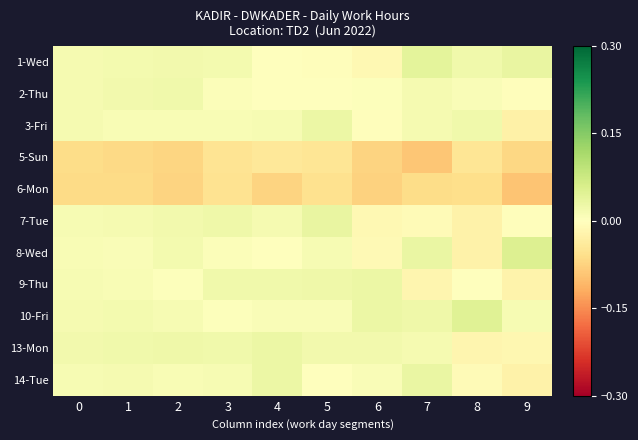

Count the number of categories in the chart.

10